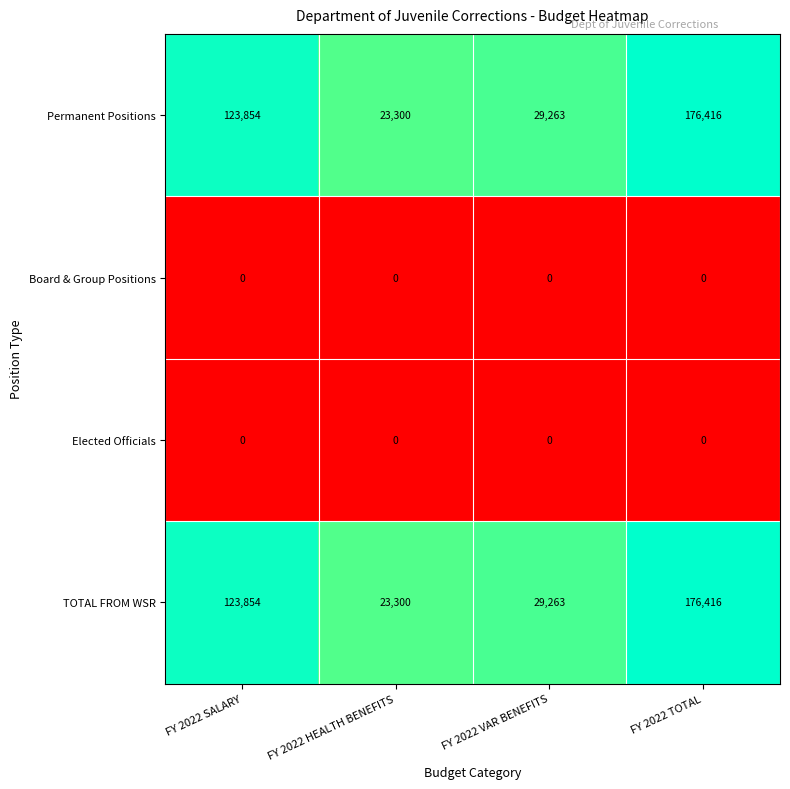

The value of Permanent Positions at FY 2022 TOTAL is 257992. True or false?

False